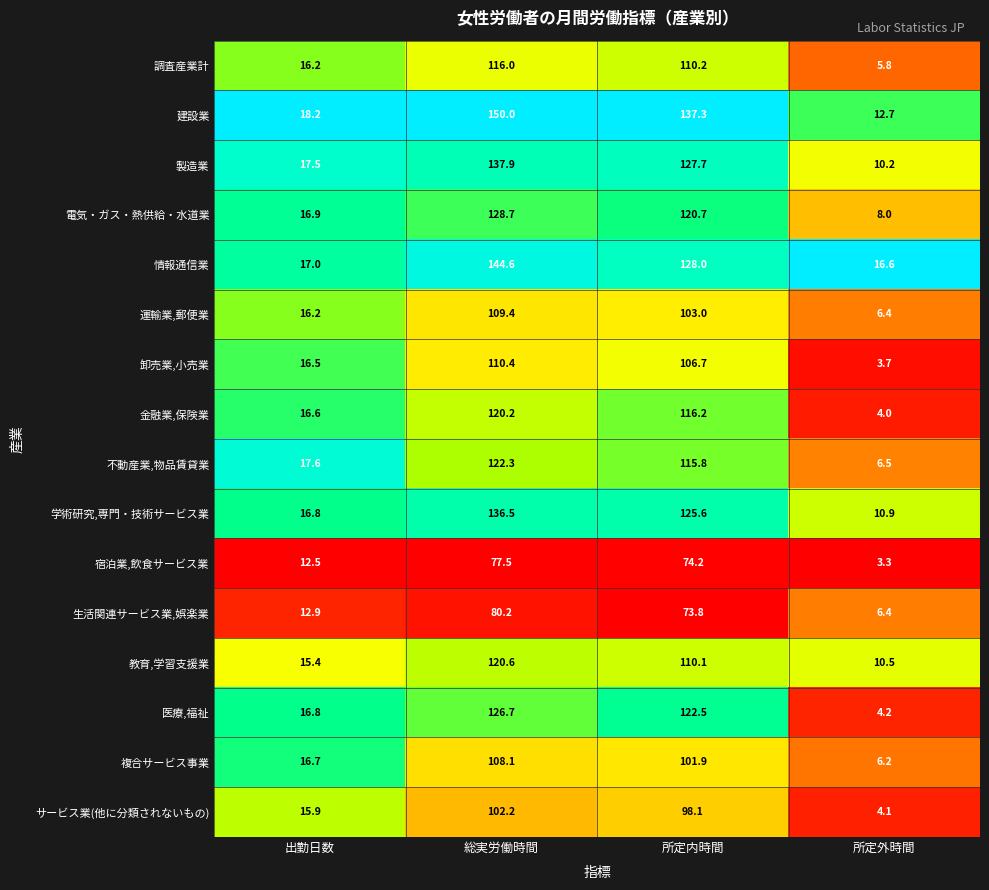

Which series changed the most between 総実労働時間 and 所定内時間?

情報通信業